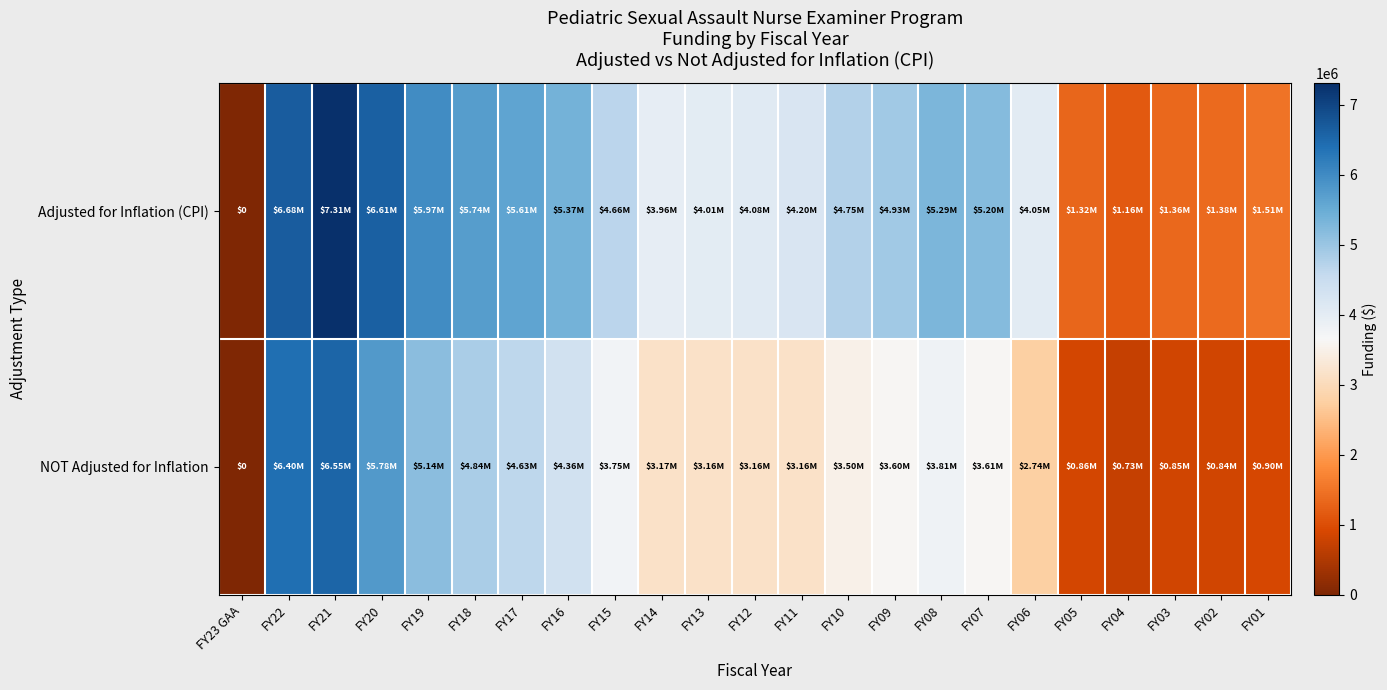

True or false: row_0 has a value of 1331680 at FY08.

False